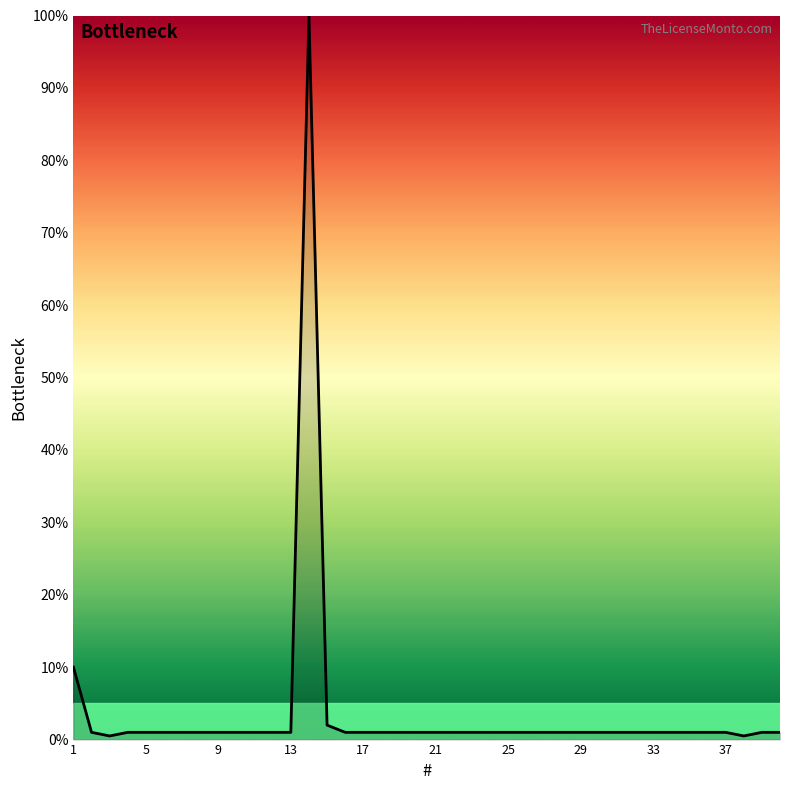

Reading left to right, list all the values displayed in this chart.

10.0	1.0	0.5	1.0	1.0	1.0	1.0	1.0	1.0	1.0	1.0	1.0	1.0	100.0	2.0	1.0	1.0	1.0	1.0	1.0	1.0	1.0	1.0	1.0	1.0	1.0	1.0	1.0	1.0	1.0	1.0	1.0	1.0	1.0	1.0	1.0	1.0	0.5	1.0	1.0